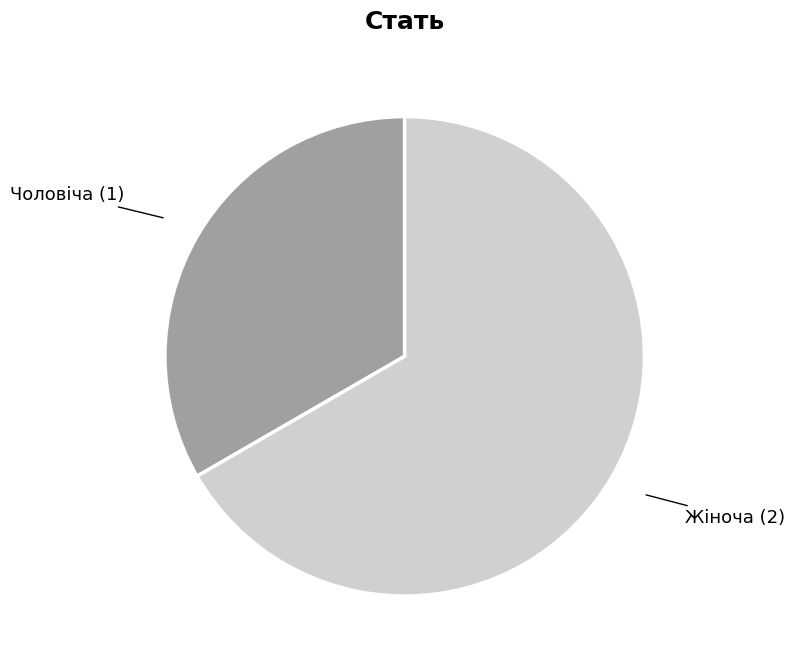

Rank the categories by value from lowest to highest.

Чоловіча, Жіноча